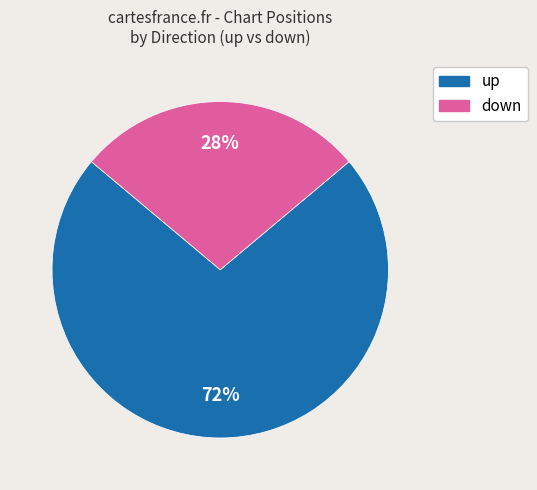

Is there a majority slice in this chart?

Yes